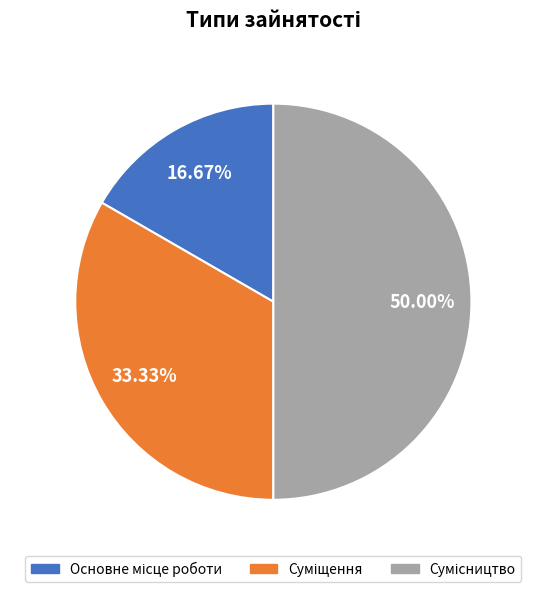

To the nearest percent, what is the average slice percentage?

33%